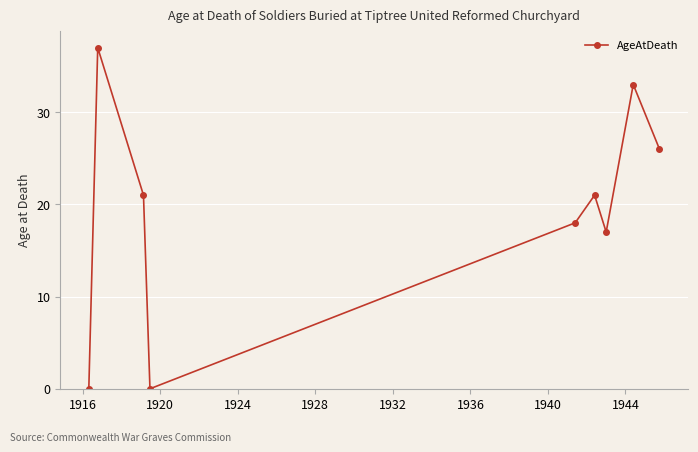

True or false: there are more than 0 points higher than both neighbors.

True